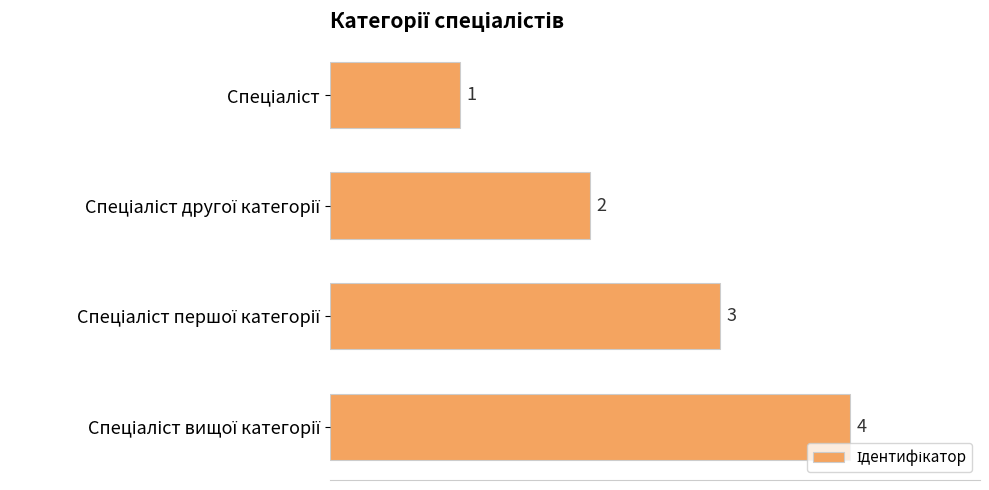

What is the greatest value displayed?

4